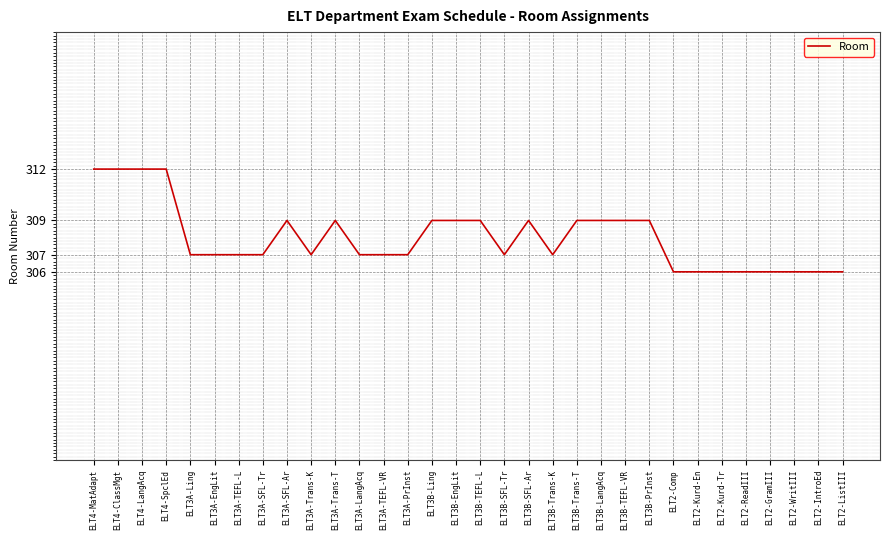

What is the minimum value shown in the chart?

306